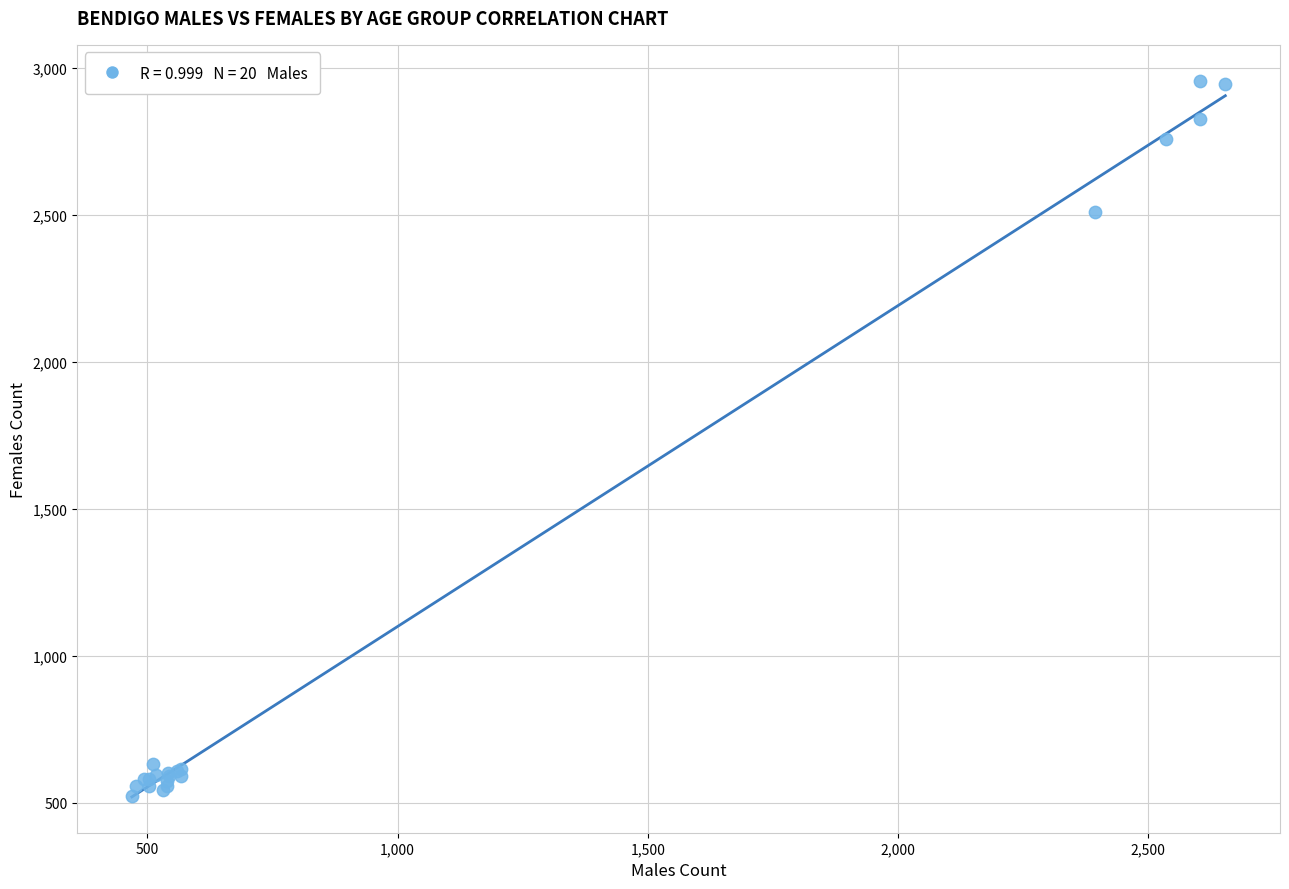

What Y value in the scatter plot is closest to 1740?

2510